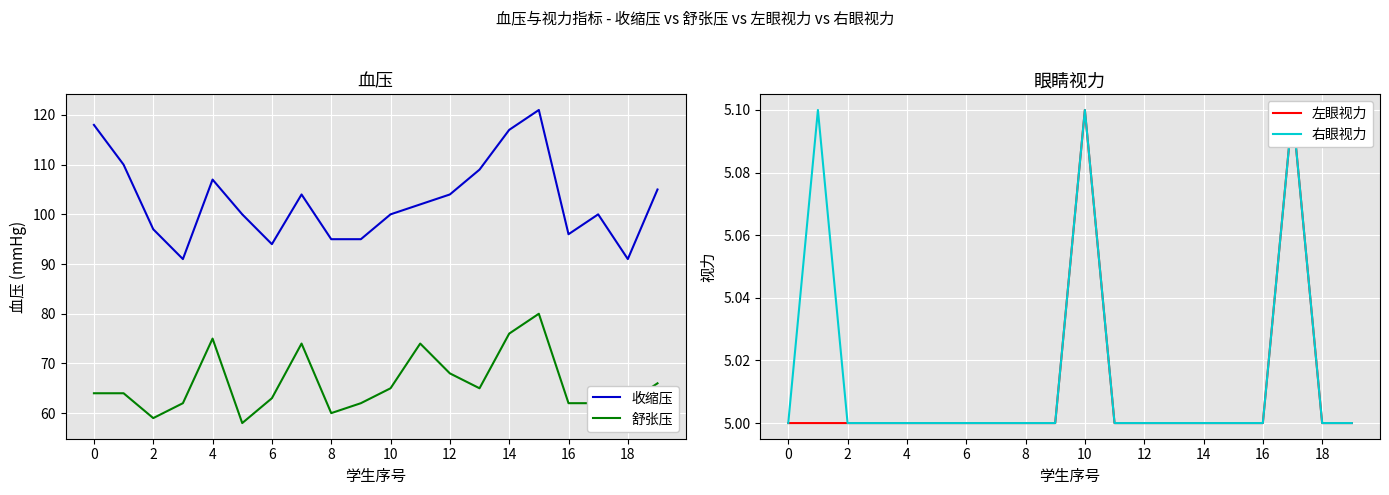

True or false: 收缩压 and 右眼视力 cross at least once.

False